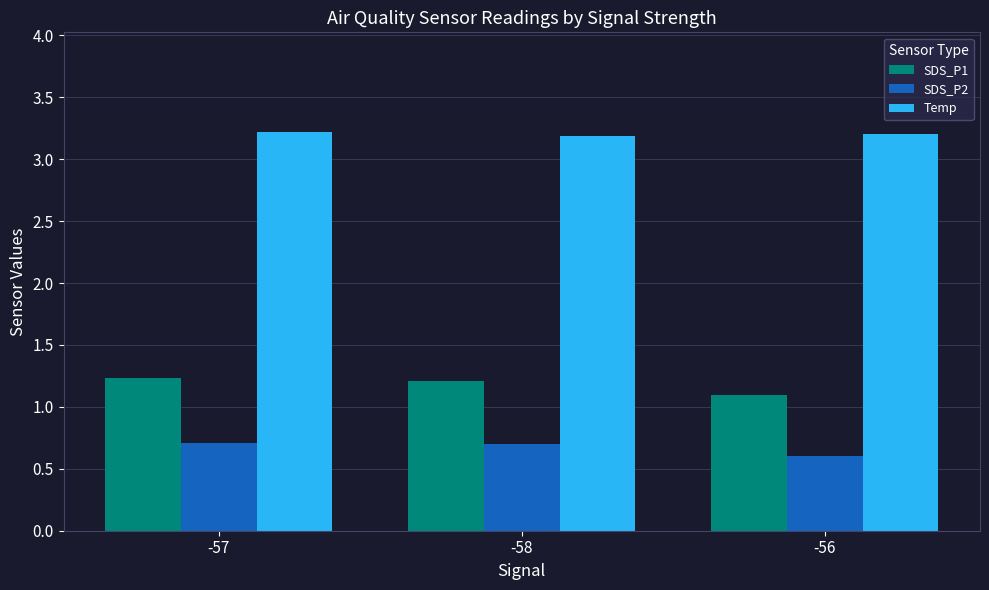

What is the label of the 3rd bar from the left?

-56